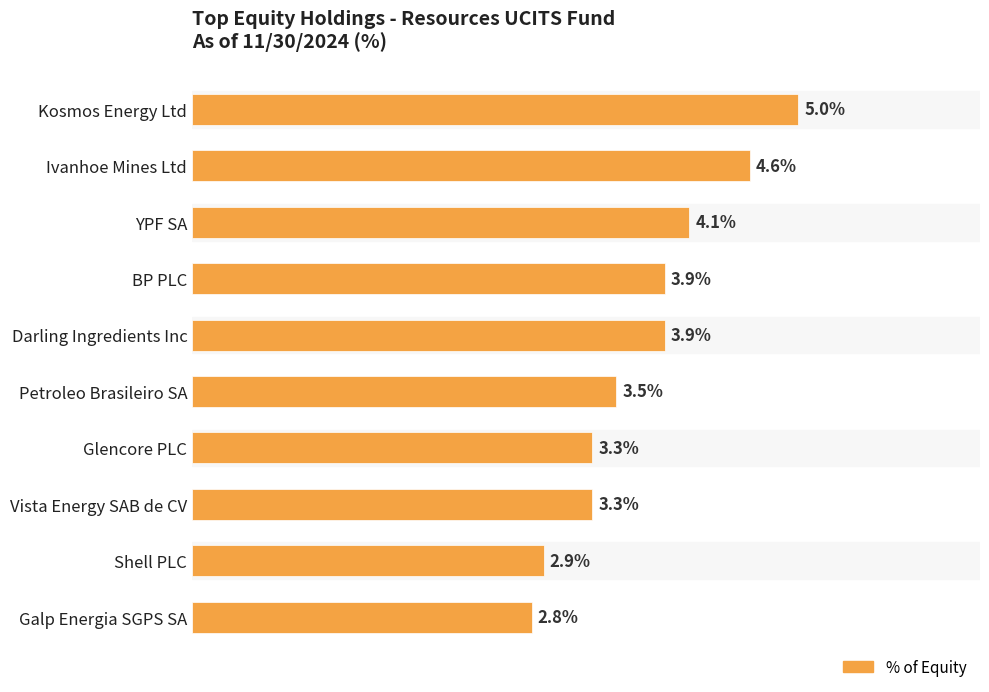

At which category does the chart reach its peak across all series?

Kosmos Energy Ltd